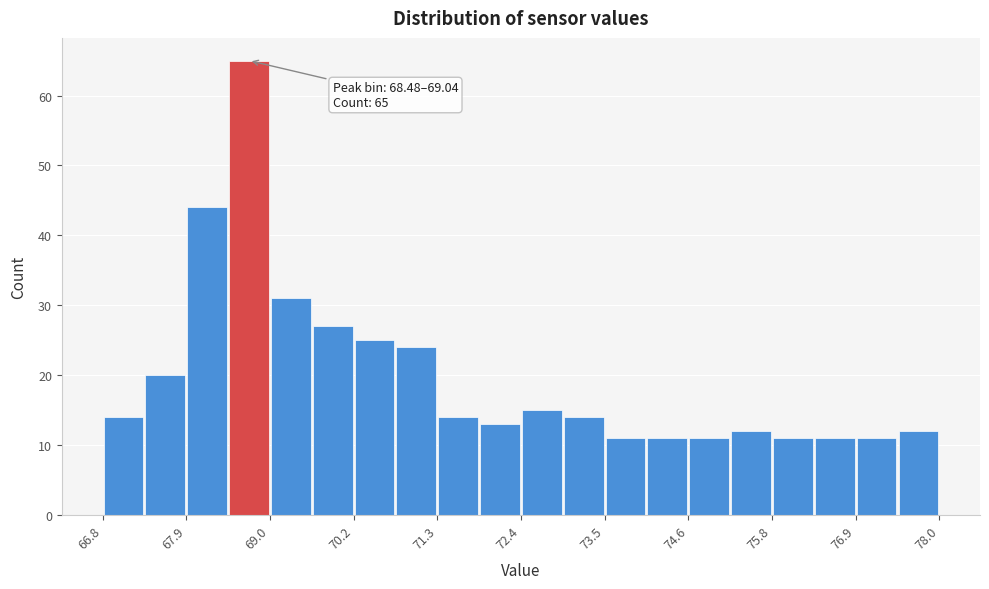

Read against the x-axis, roughly where is the centre of the tallest bar?

68.8